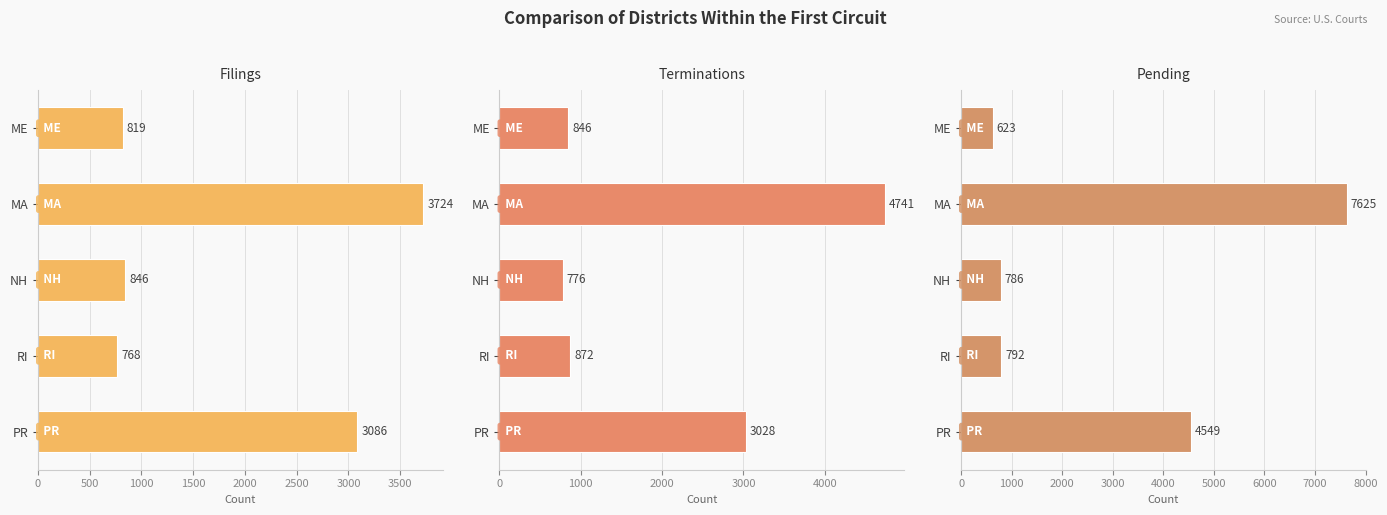

How many bars are there in total?

15